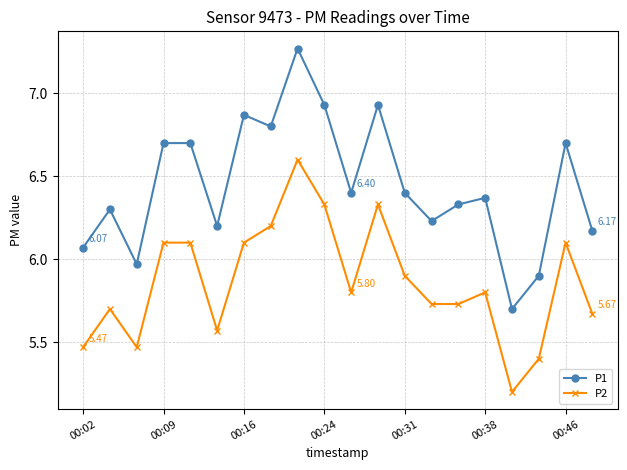

Count the number of categories in the chart.

20